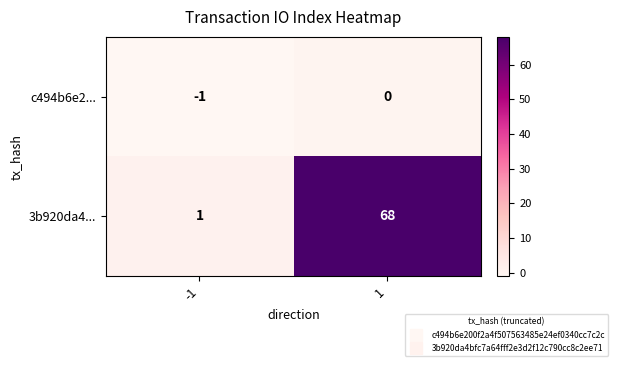

Is it true that 3b920da4... equals 2 at -1?

False